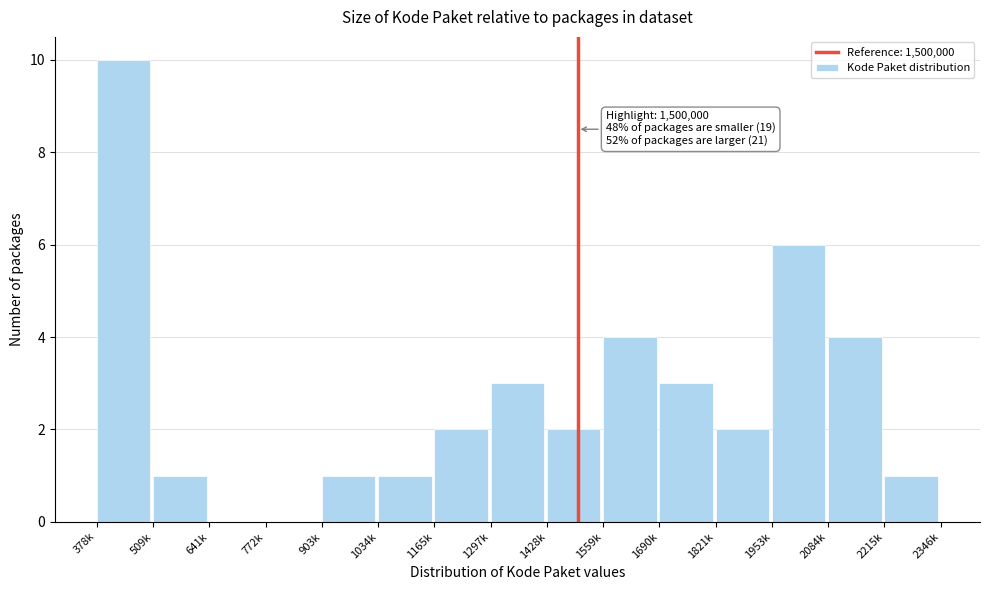

Reading left to right, what are all the values shown in this chart?

378k=10	509k=1	641k=0	772k=0	903k=1	1034k=1	1165k=2	1297k=3	1428k=2	1559k=4	1690k=3	1821k=2	1953k=6	2084k=4	2215k=1